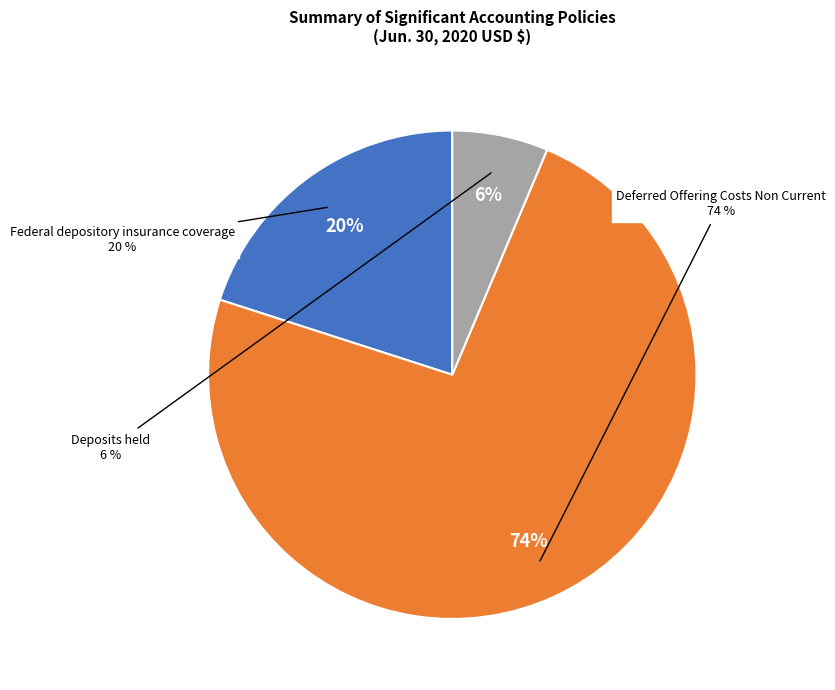

Which slice is the smallest?

Deposits held